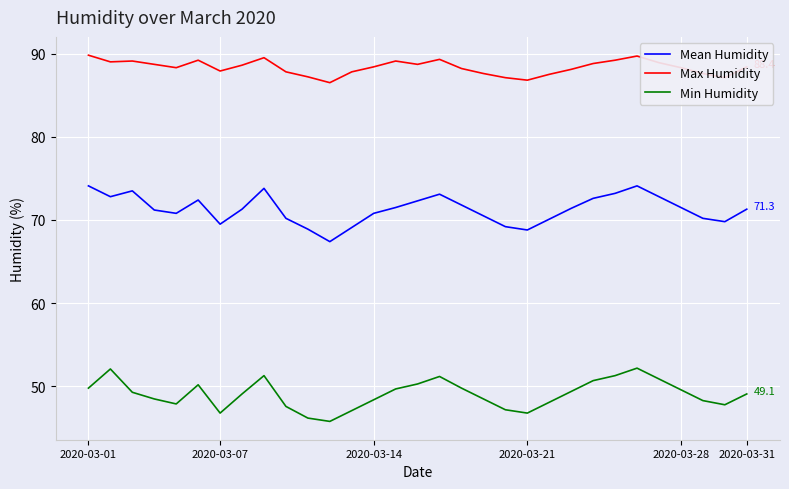

What is the minimum value for Max Humidity?

86.5